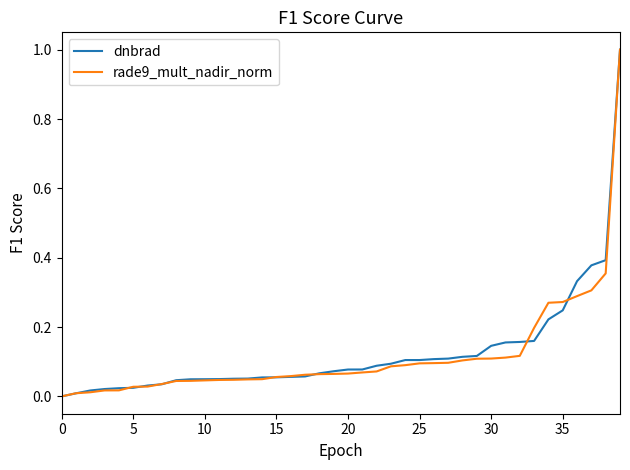

What is the highest value of the rade9_mult_nadir_norm series?

1.0